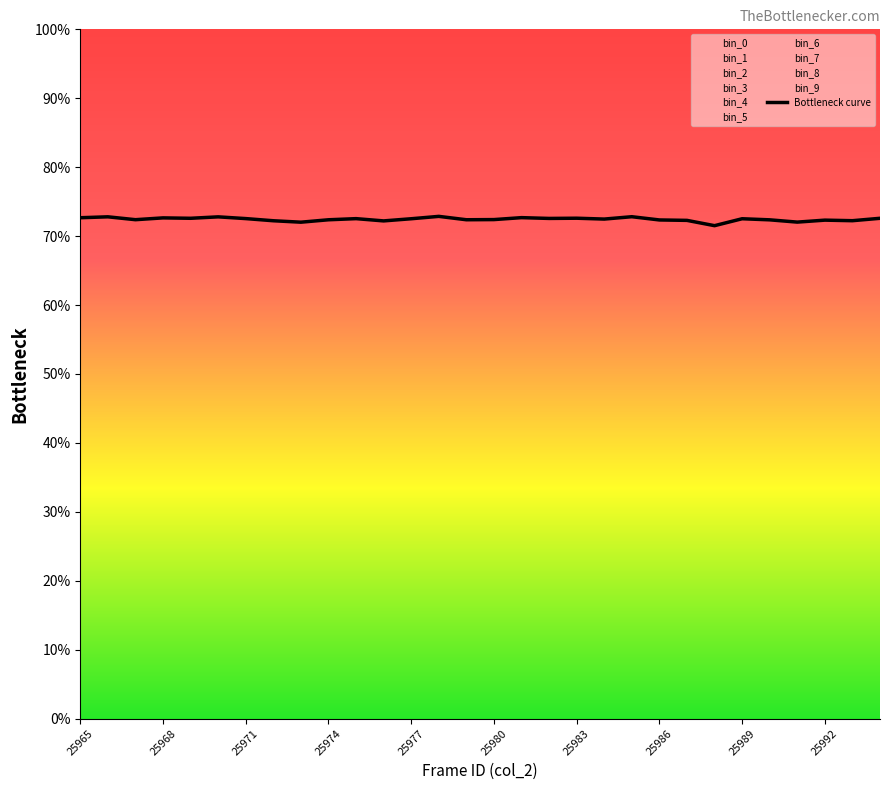

Does the chart have visible grid lines?

No